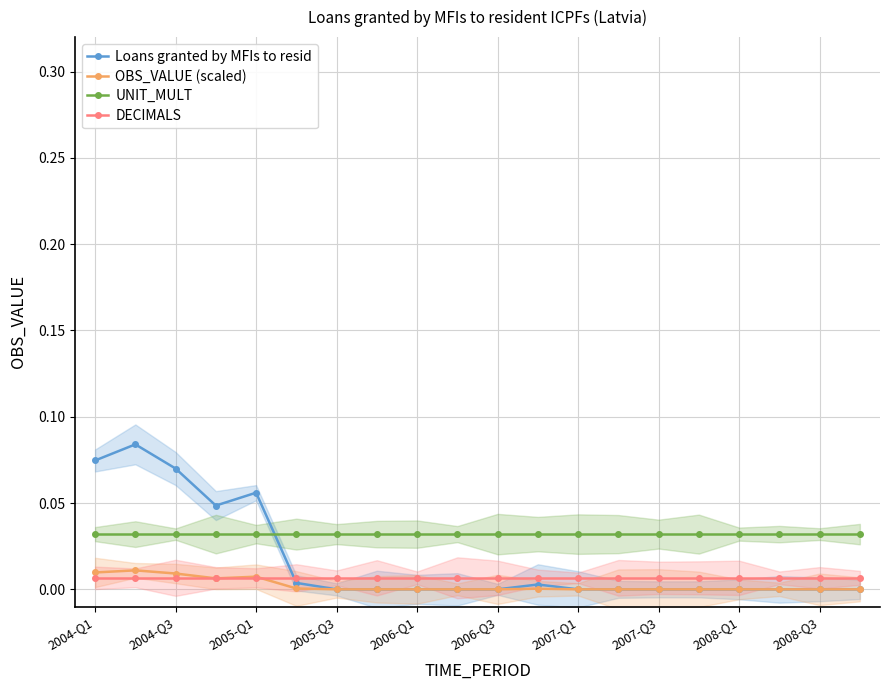

The value of Loans granted by MFIs to resid at 2006-Q3 is 0.0. True or false?

True